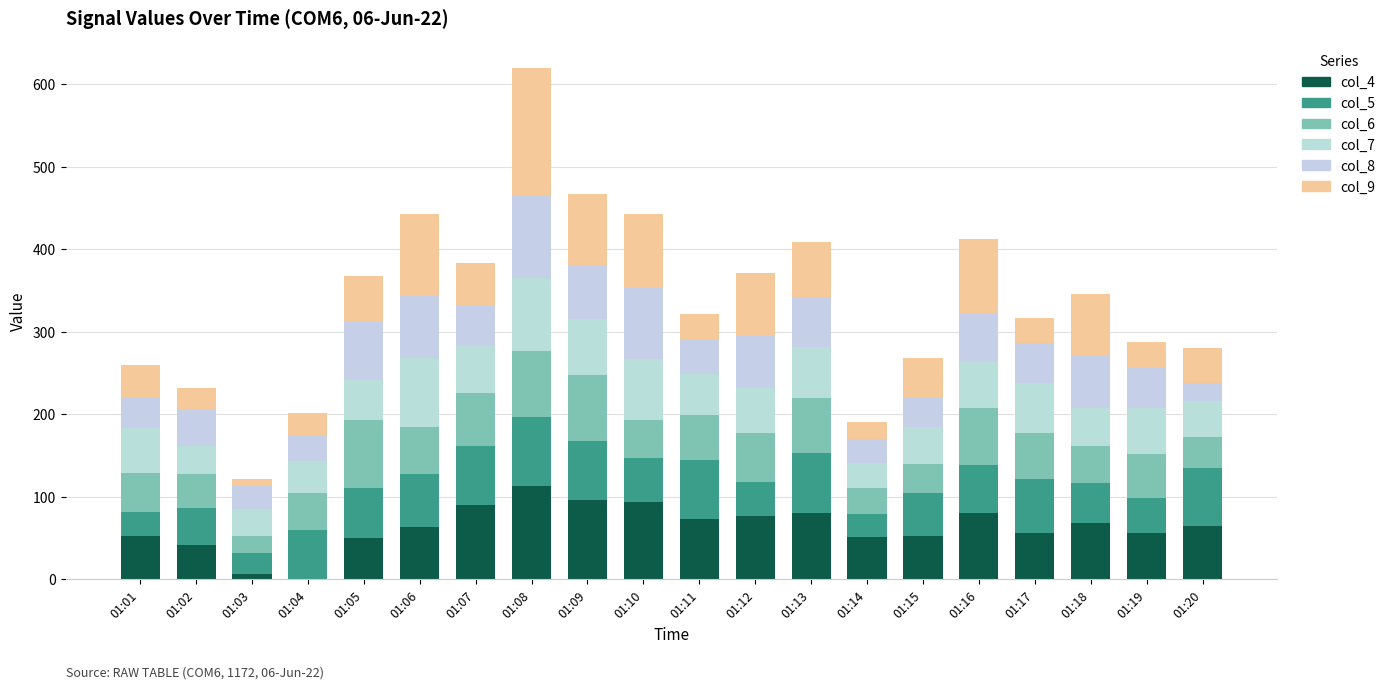

What are all the series names shown in the legend?

col_4, col_5, col_6, col_7, col_8, col_9